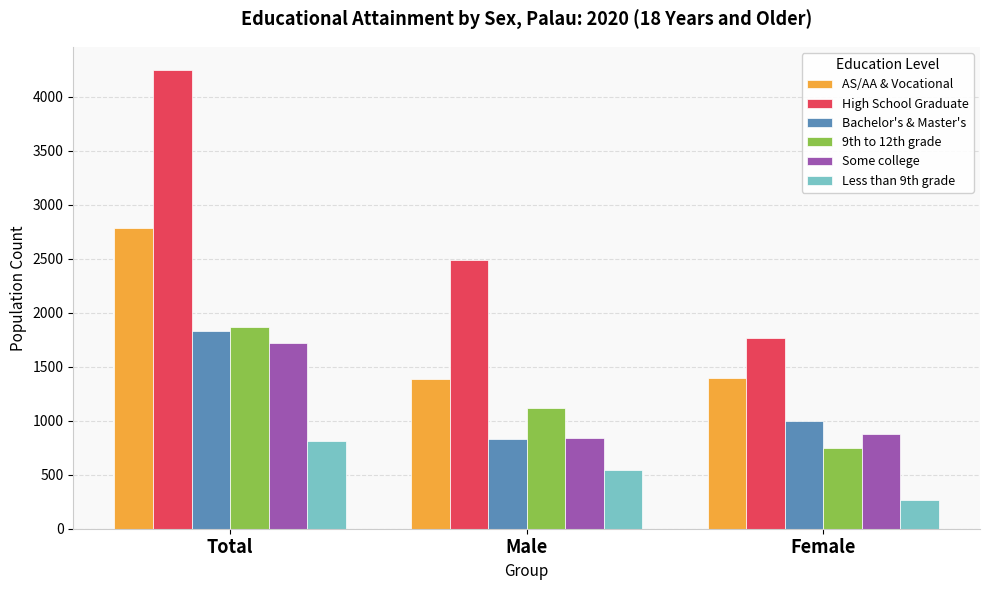

Where is Less than 9th grade nearest to the value 539?

Male